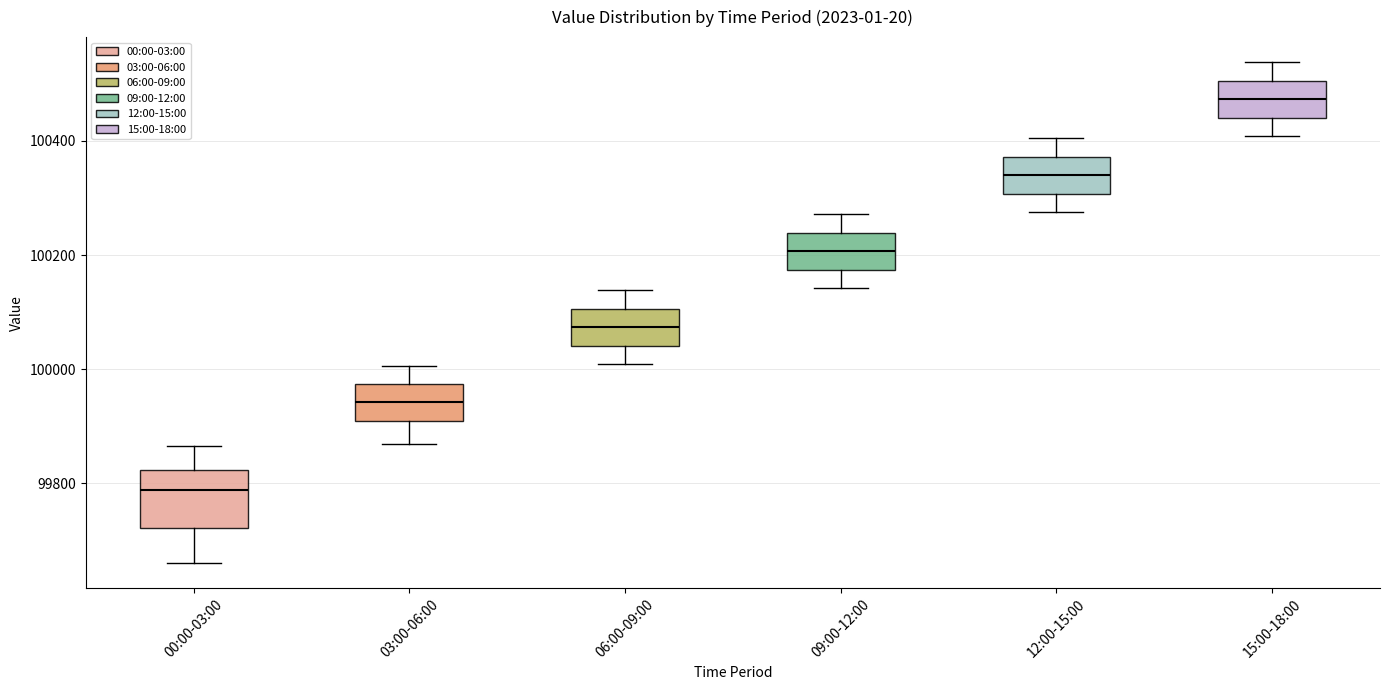

Comparing the boxes themselves (not the whiskers), which one is the tallest?

00:00-03:00